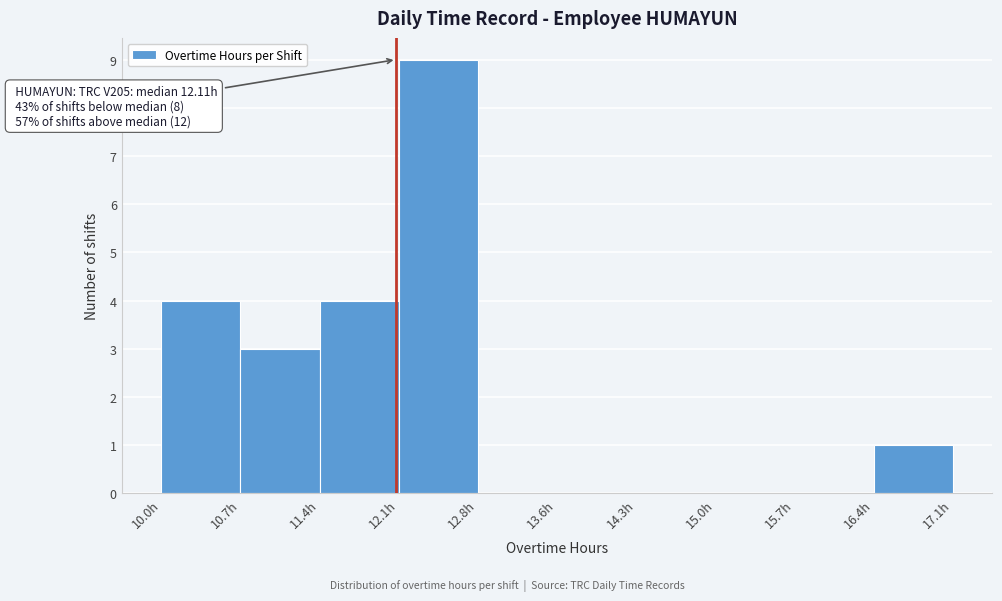

Which range on the x-axis has the tallest bar?

12.1 to 12.8